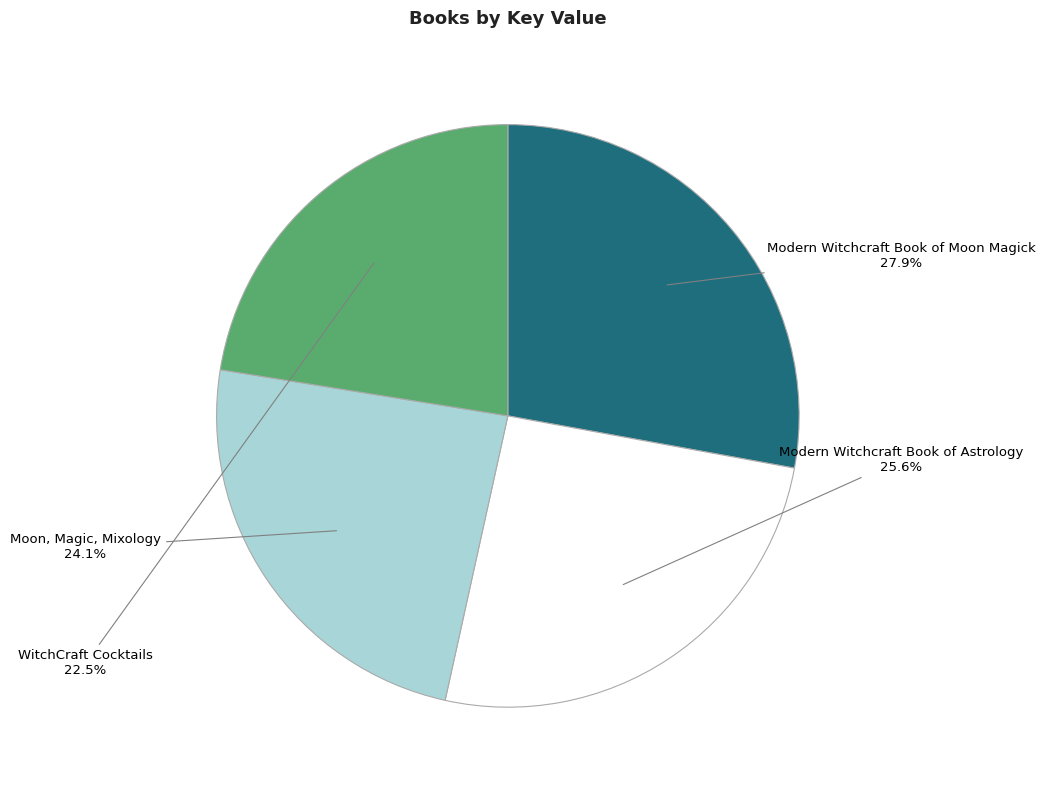

To the nearest percent, what is the difference between the WitchCraft Cocktails and Modern Witchcraft Book of Moon Magick slice percentages?

5%